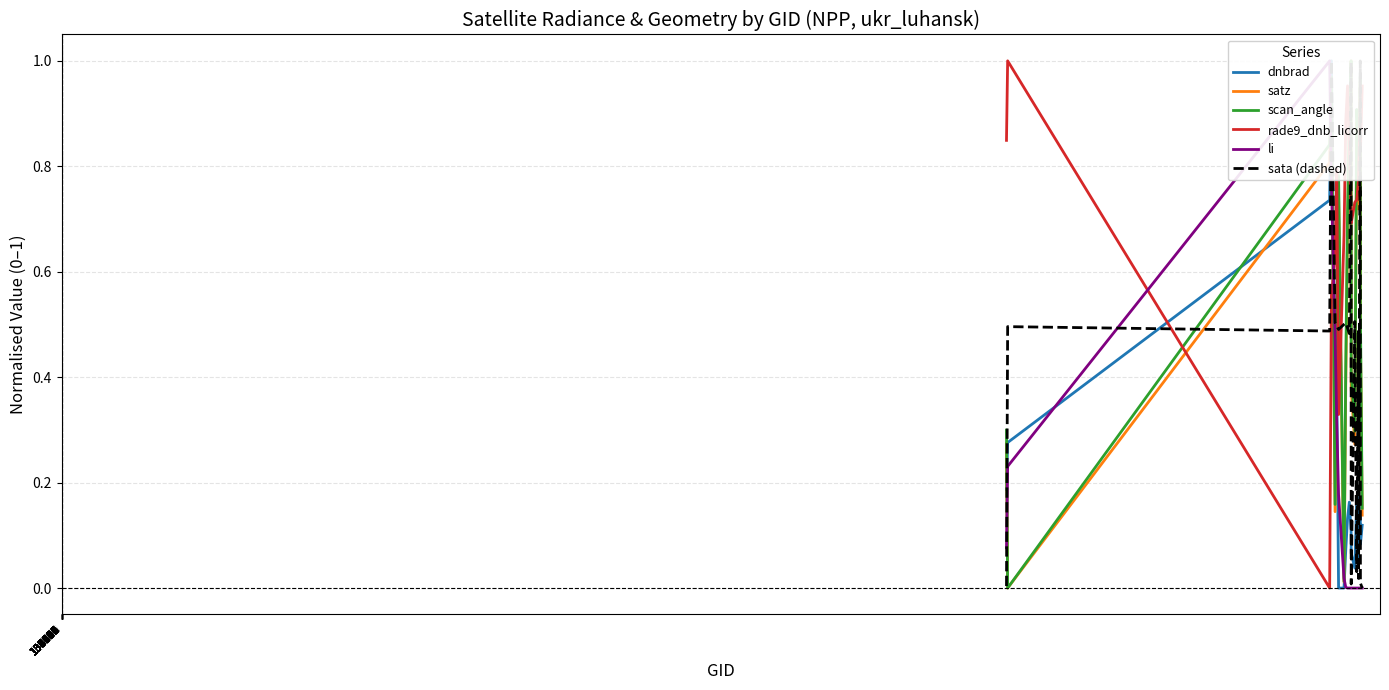

Is the value of scan_angle at 139009 greater than the value of satz at 135717?

No